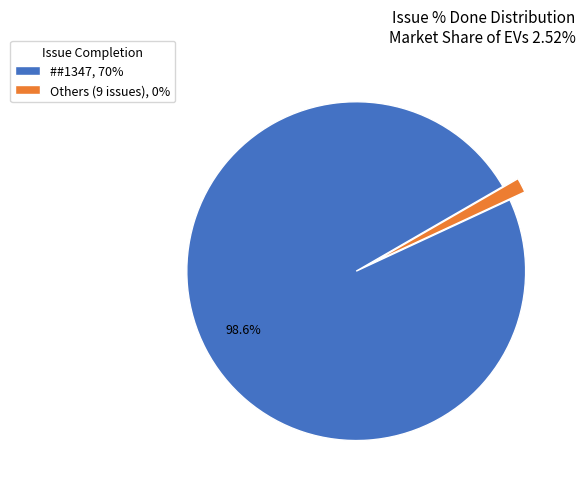

Which category has the smallest portion of the pie?

Others (9 issues), 0%